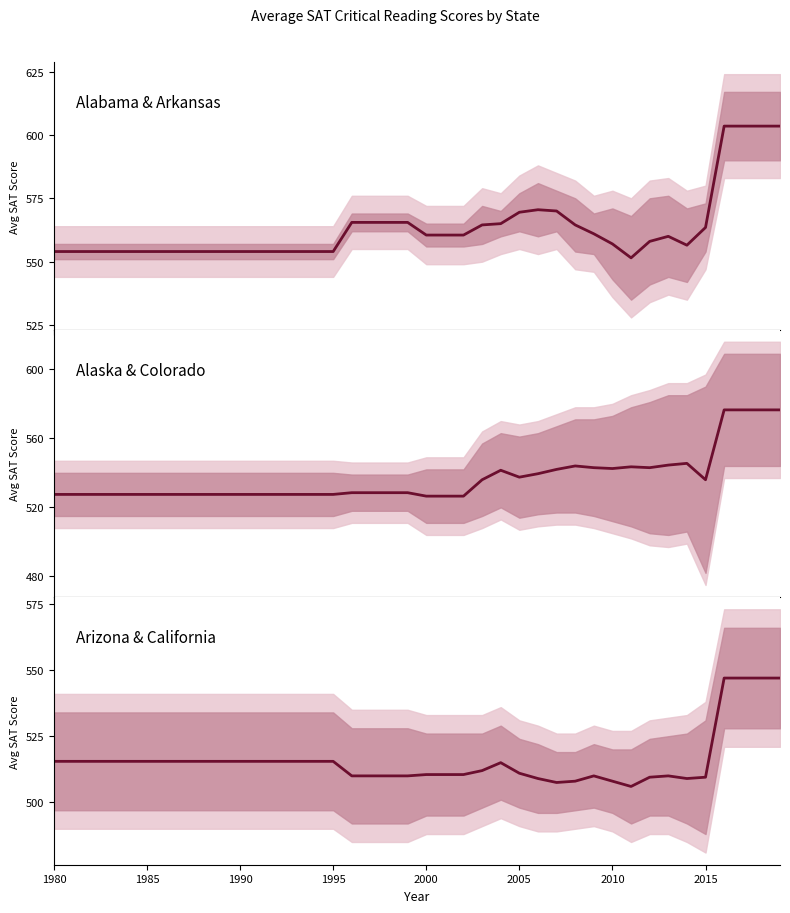

True or false: Alabama & Arkansas mean and Arizona & California mean intersect in this chart.

False